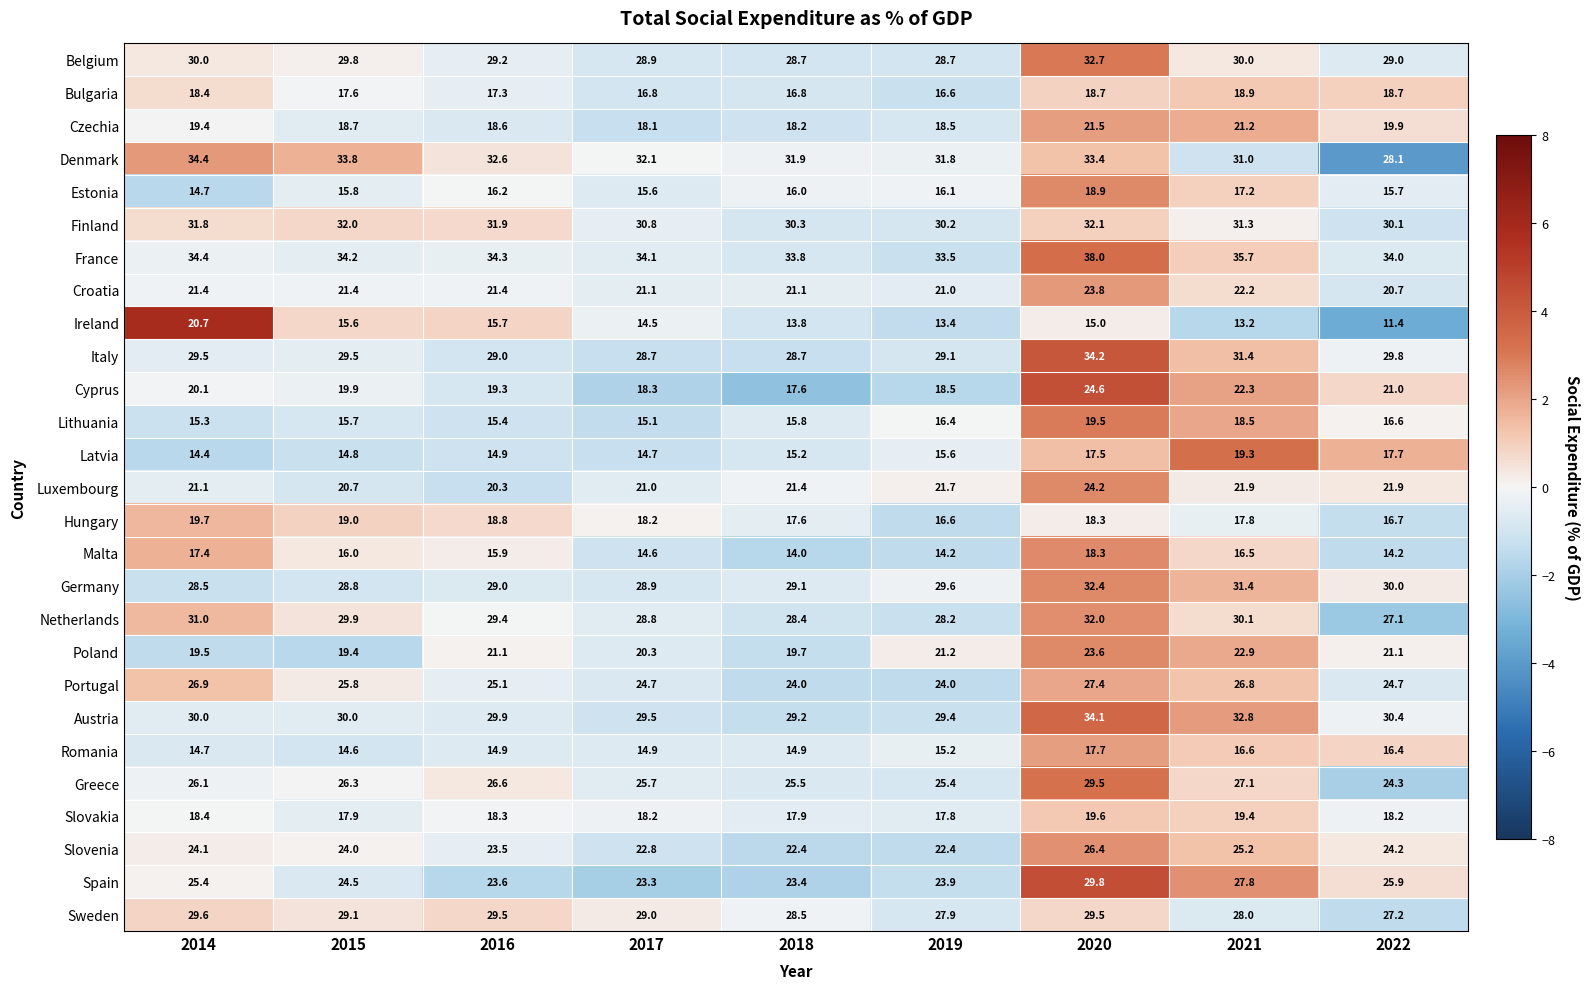

Between 2015 and 2021, which series saw the biggest shift?

Latvia